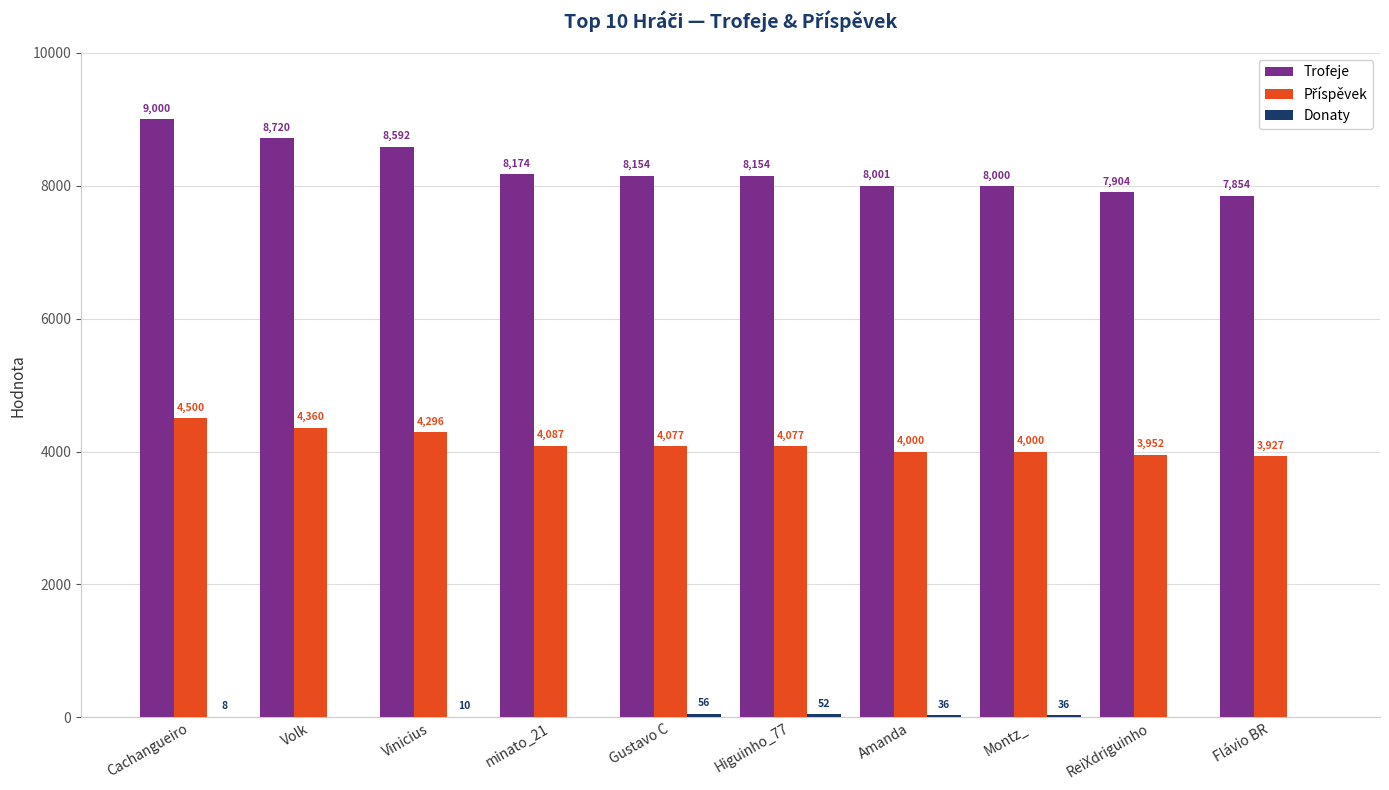

Where is Trofeje nearest to the value 8427?

Vinicius